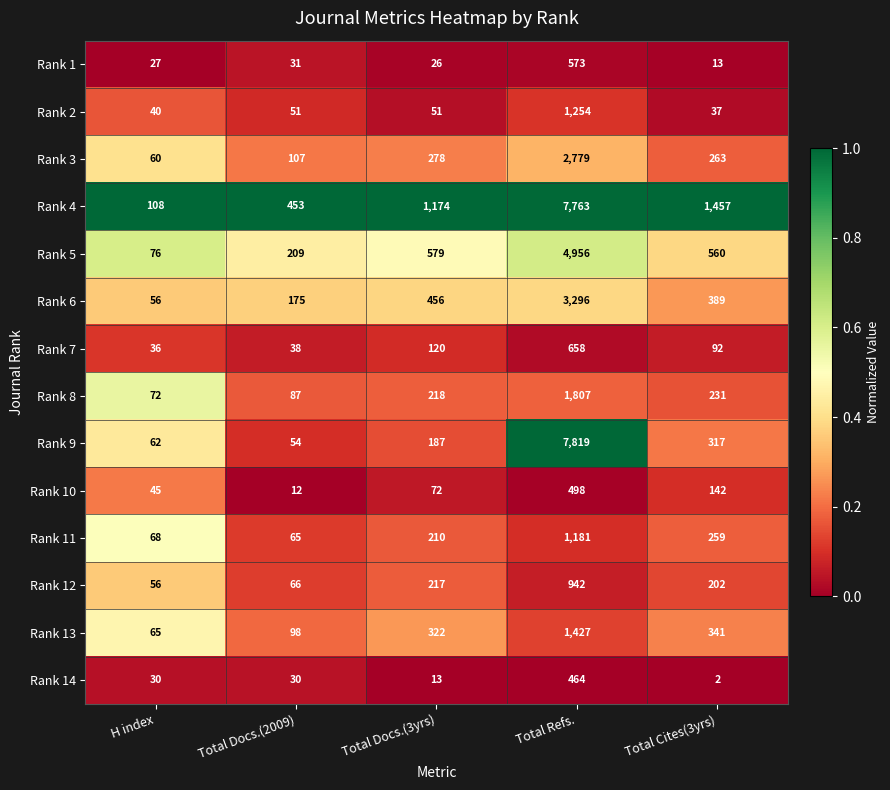

Which series has the largest total across all categories?

Rank 4